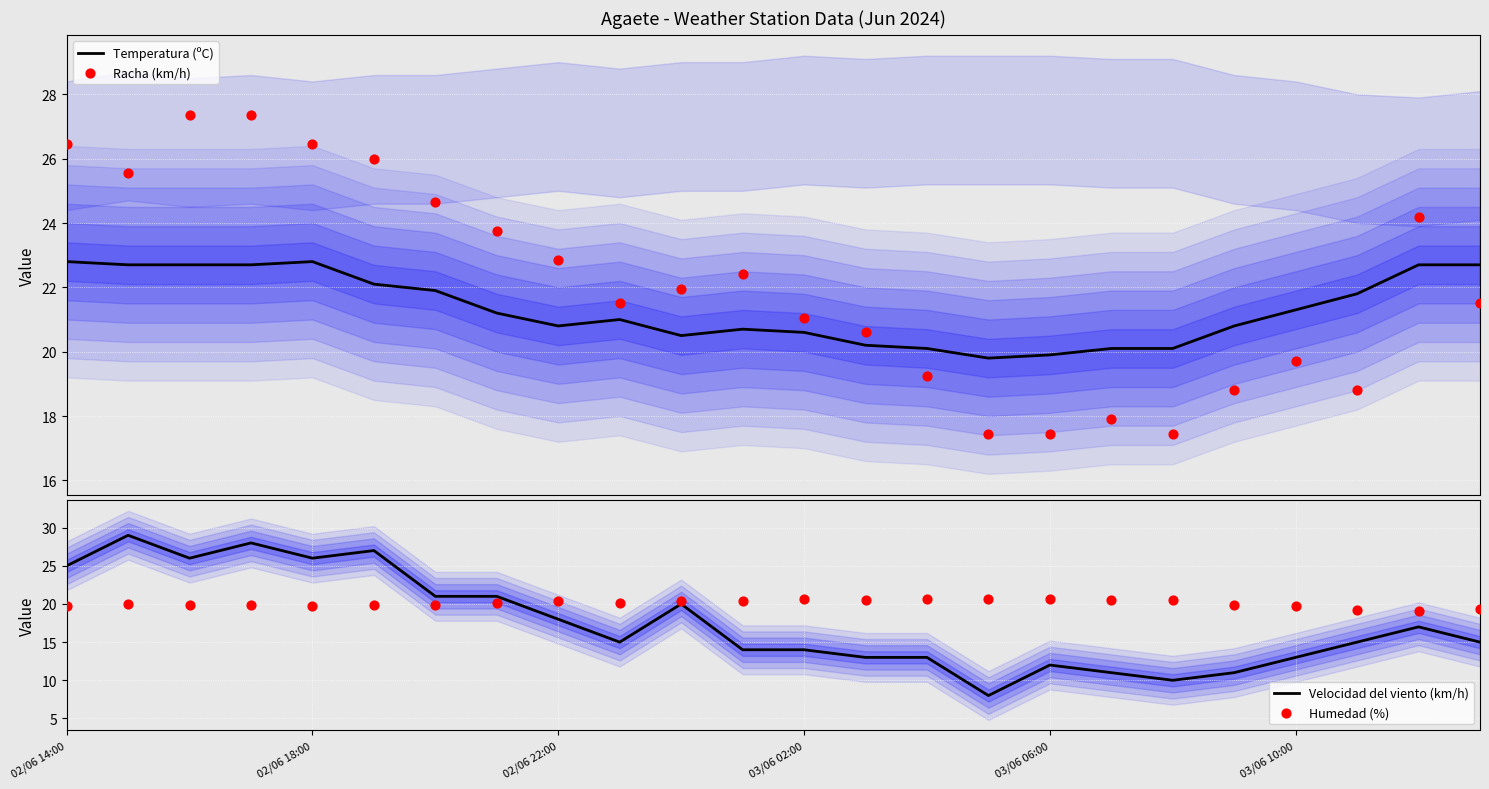

The Velocidad del viento (km/h) series shows 16 at 02/06 18:00. True or false?

False